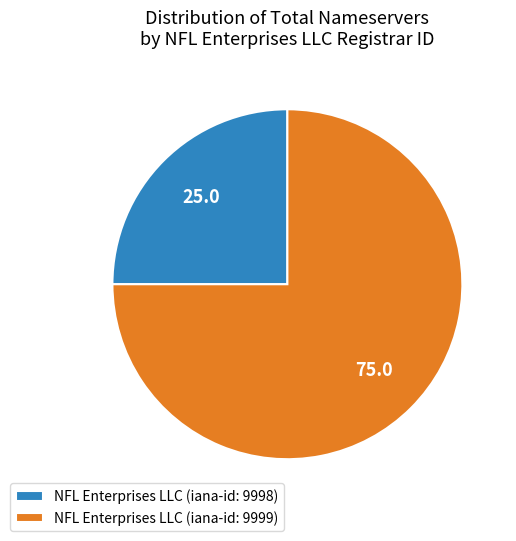

Which slice is the smallest?

NFL Enterprises LLC (iana-id: 9998)